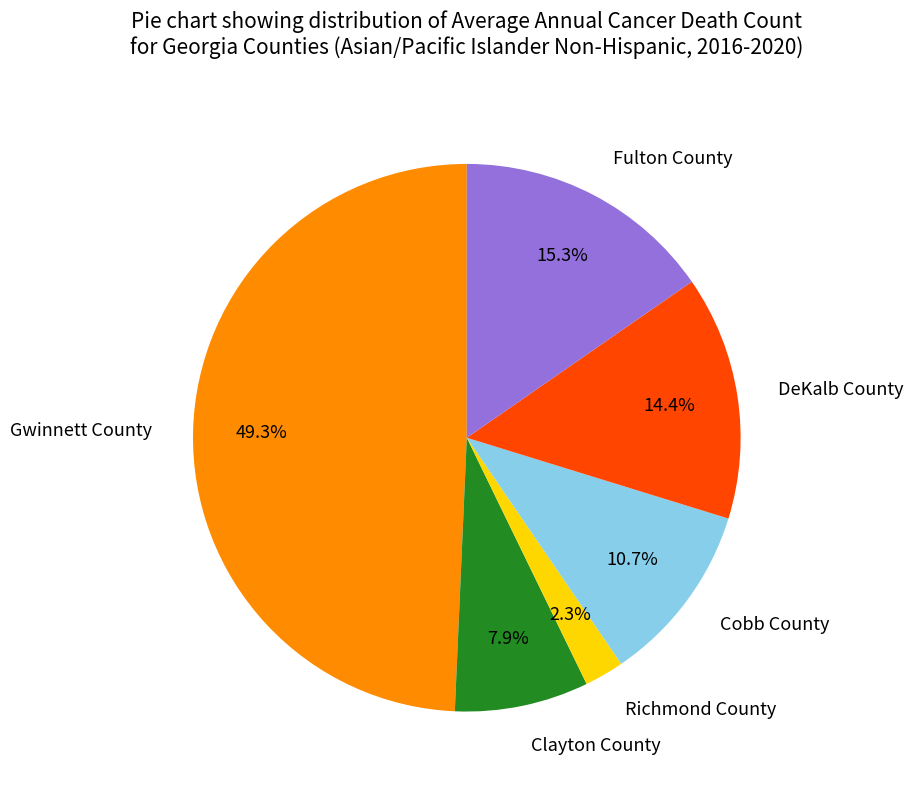

To the nearest percent, what portion does DeKalb County represent?

14%